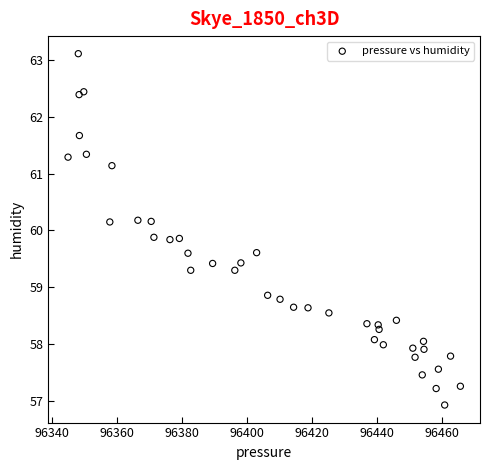

What is the range of X values (max minus min)?

120.9